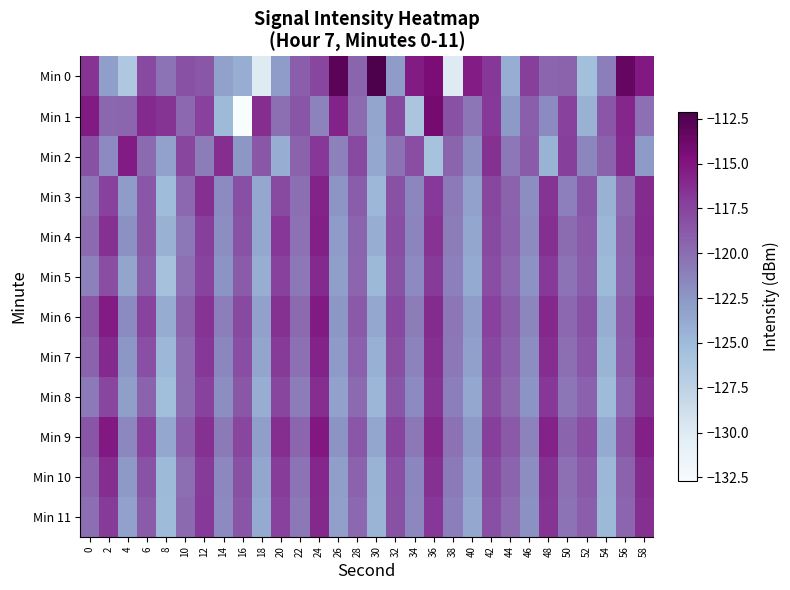

At which category is the sum across all series the highest?

24